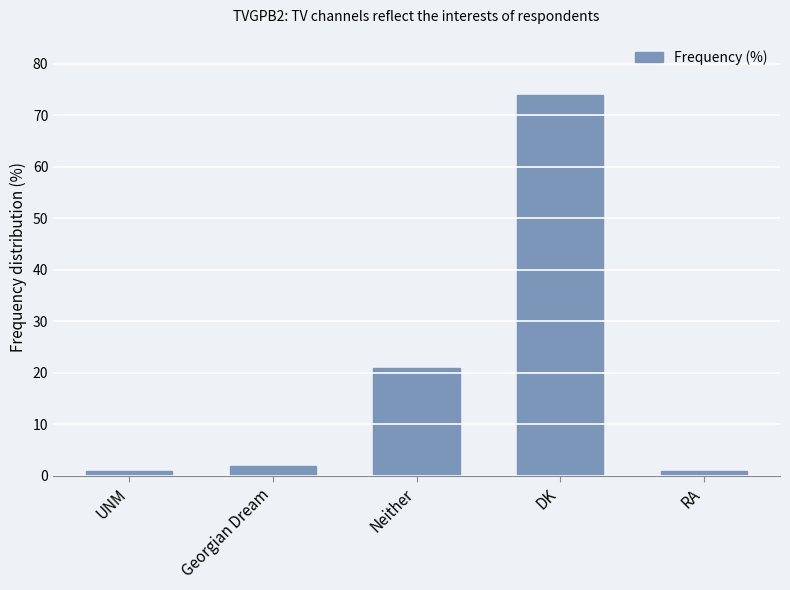

Where is the data nearest to the value 37?

Neither